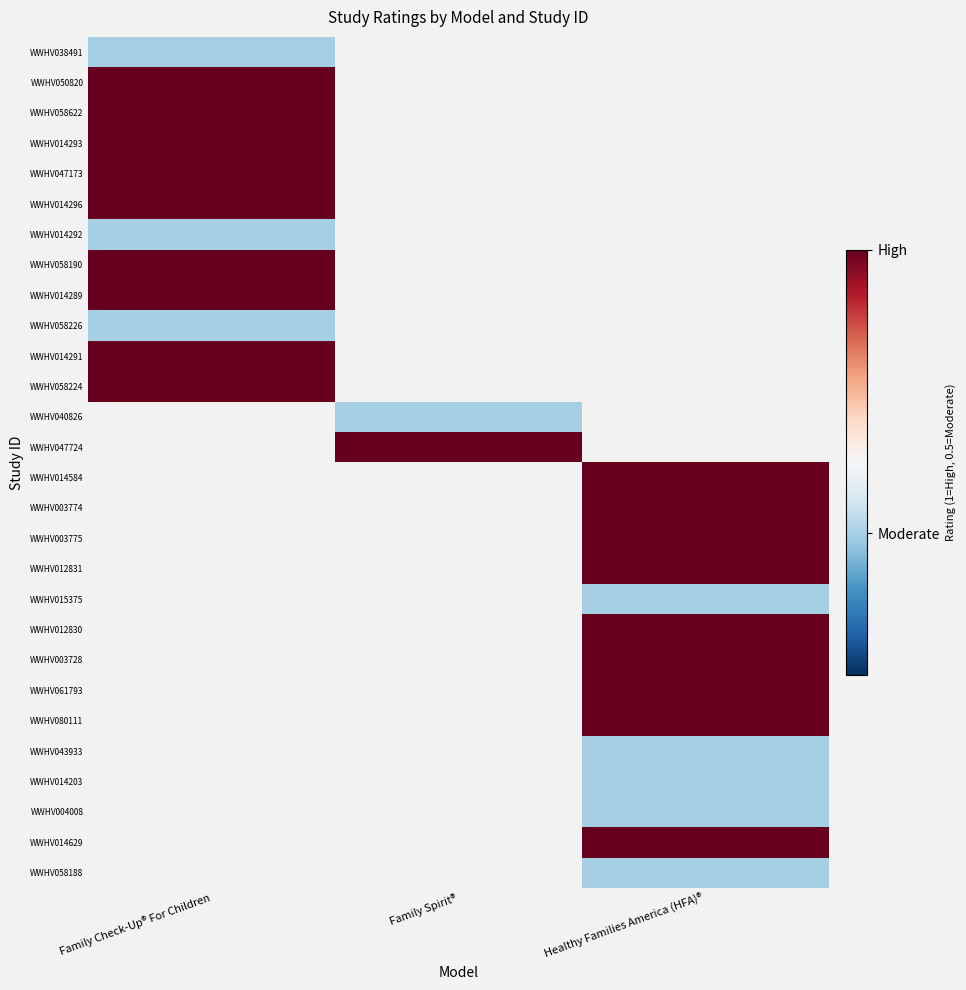

Is the value of WWHV014584 at Family Spirit® greater than the value of WWHV014293 at Healthy Families America (HFA)®?

No